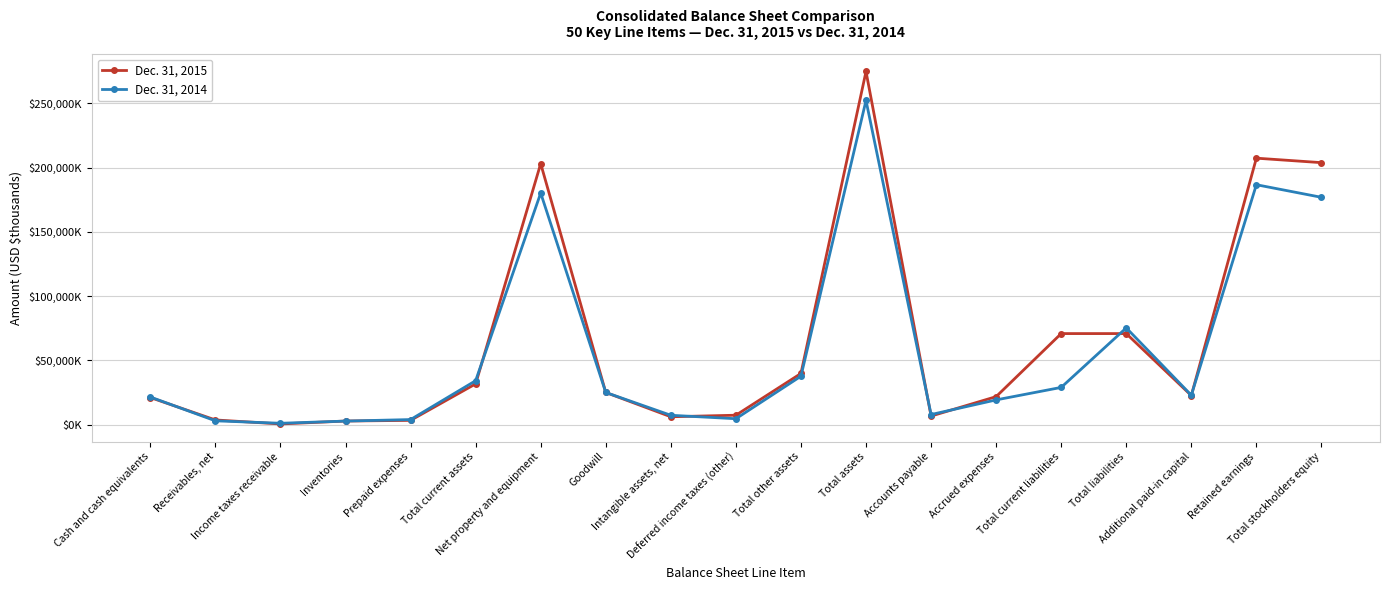

What is the difference between the maximum and minimum values in the Dec. 31, 2014 series?

251162